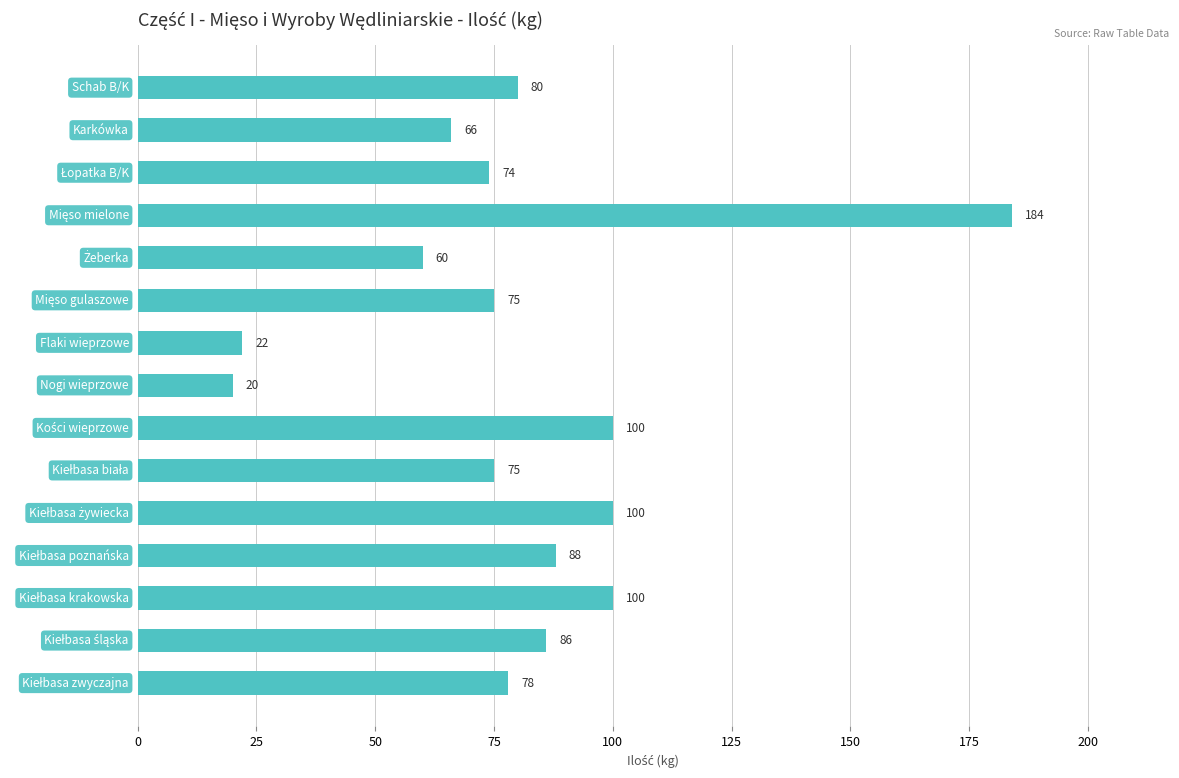

What is the average value?

81